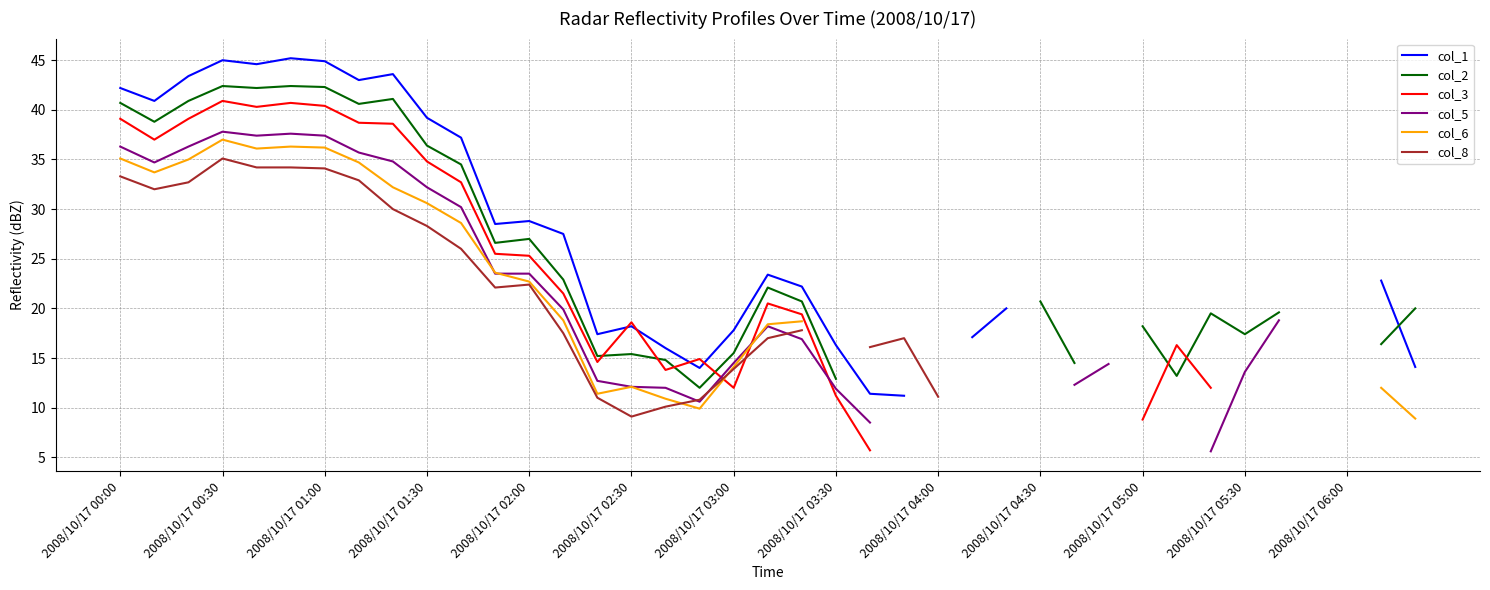

Is it true that col_1 equals 60.2 at 2008/10/17 03:30?

False